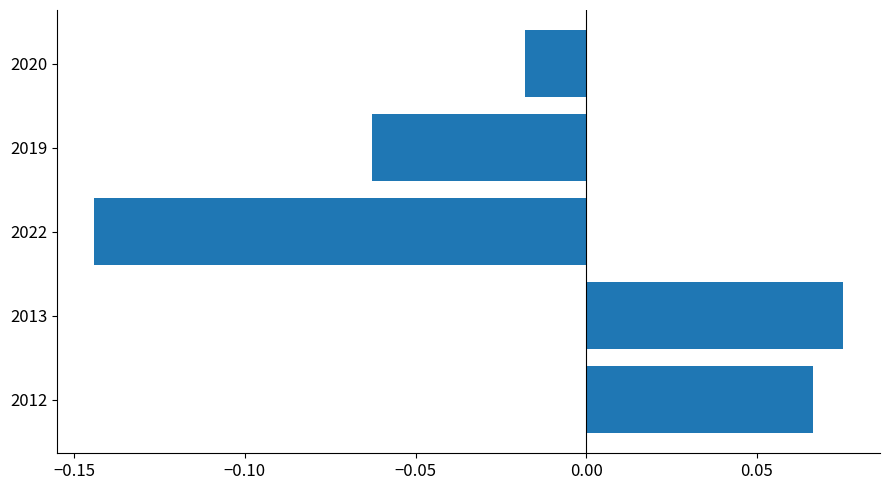

True or false: the data shows -0.2 at 2022.

False